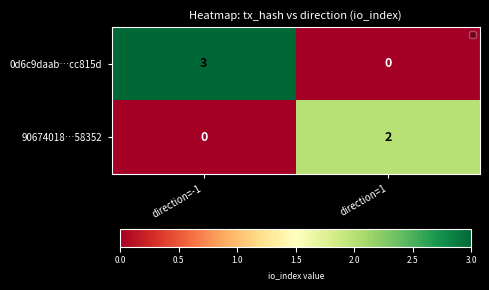

What is the total value across all series at direction=1?

2